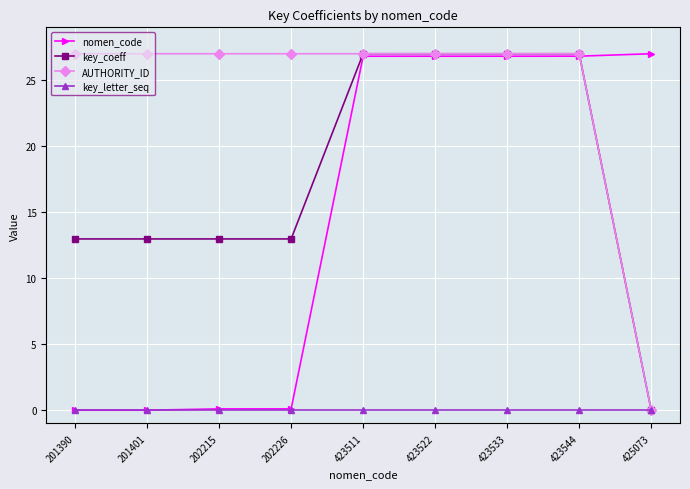

Which series ends up on top after the final intersection of key_coeff and nomen_code?

nomen_code